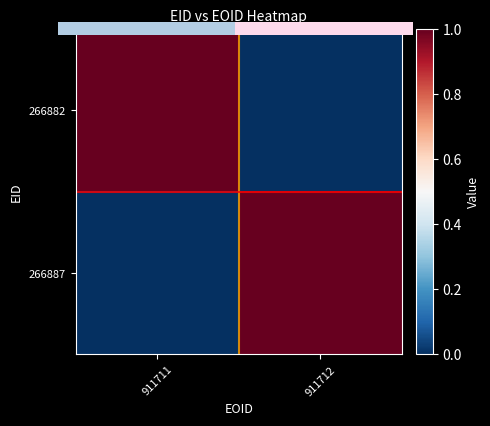

Which has a higher value, 0.00 or 1.00?

1.00